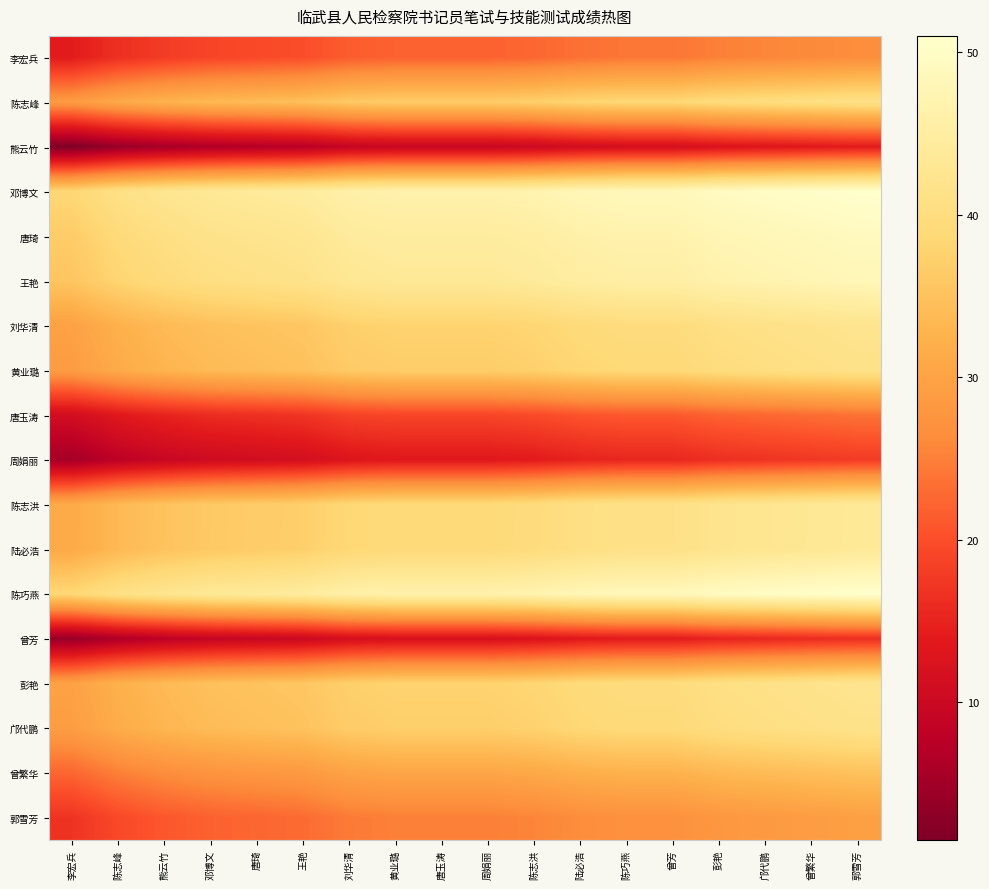

At which category does the chart reach its peak across all series?

郭雪芳